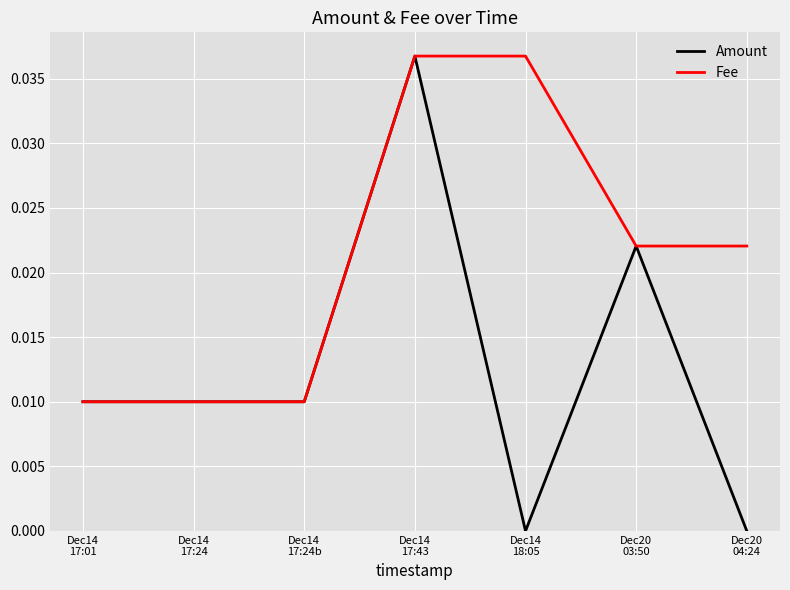

List the series in order of their overall mean, highest first.

Fee, Amount